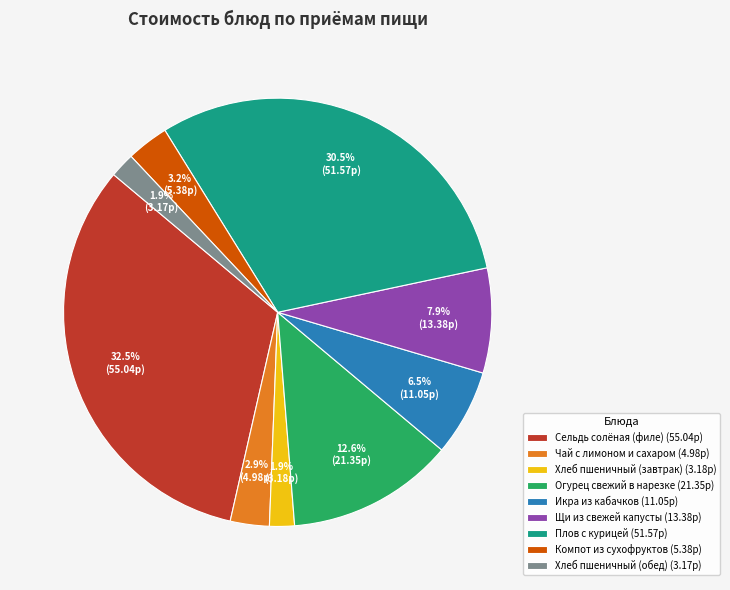

Is it true that Хлеб пшеничный (завтрак) is 2% of the pie?

True